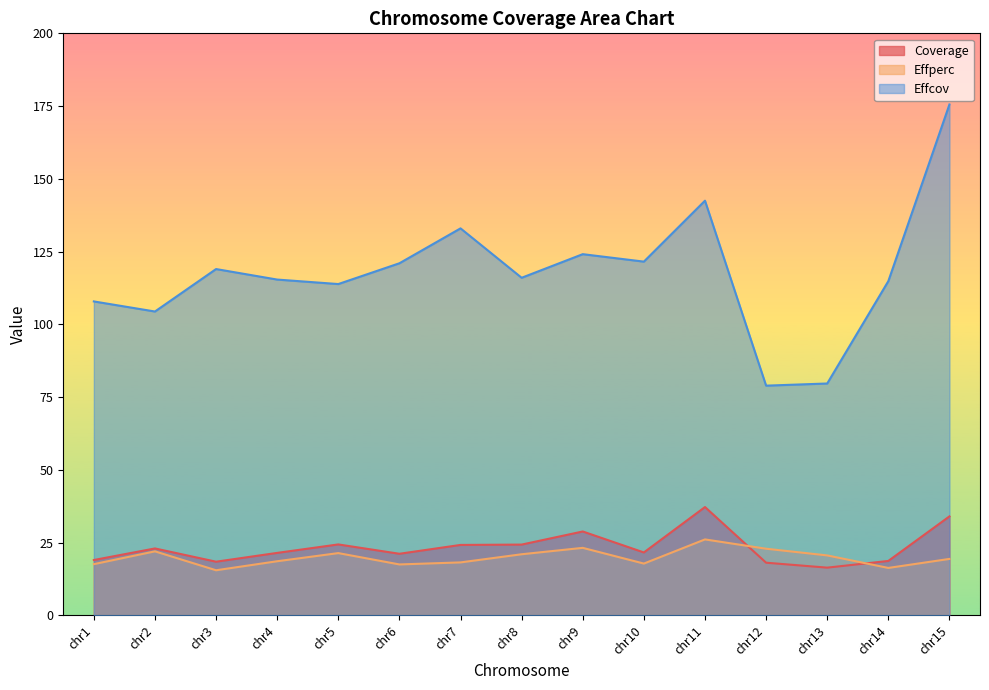

Where is the first local maximum for Coverage?

chr2